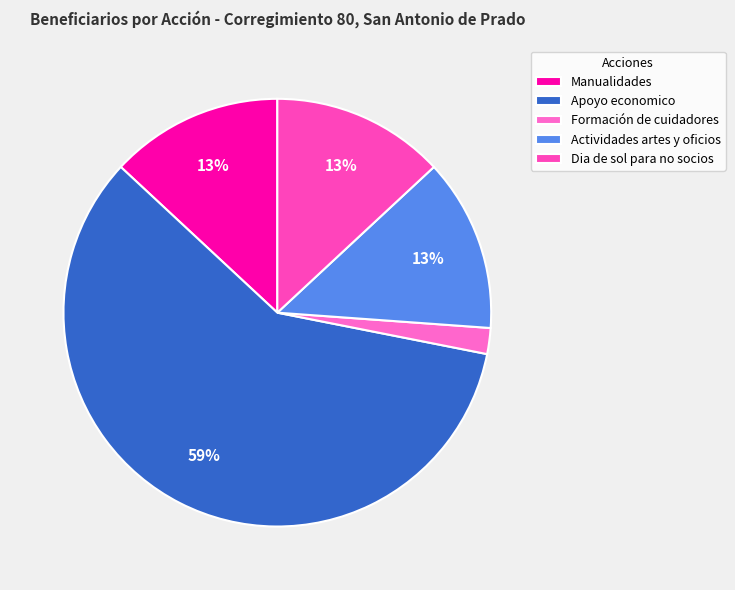

How many segments does this pie chart have?

5